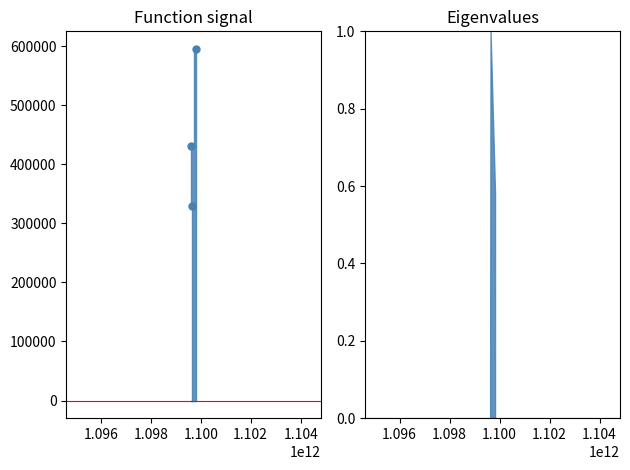

What is the value of the 1st point from the left?

330131